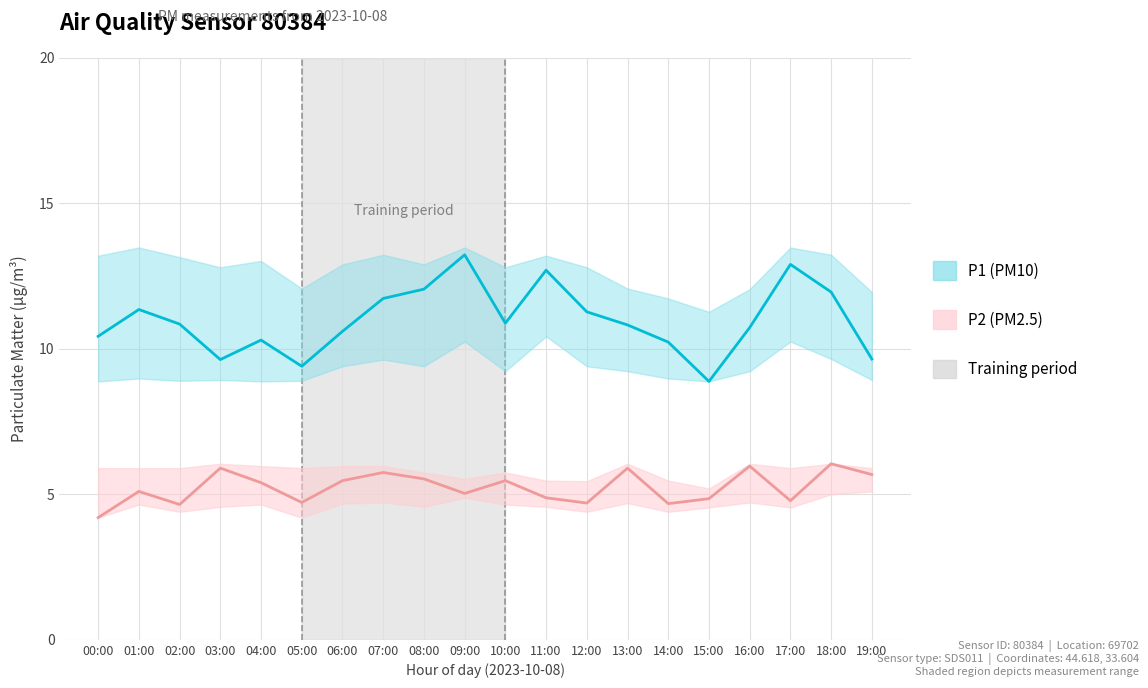

True or false: P1 mean and P2 mean cross at least once.

False